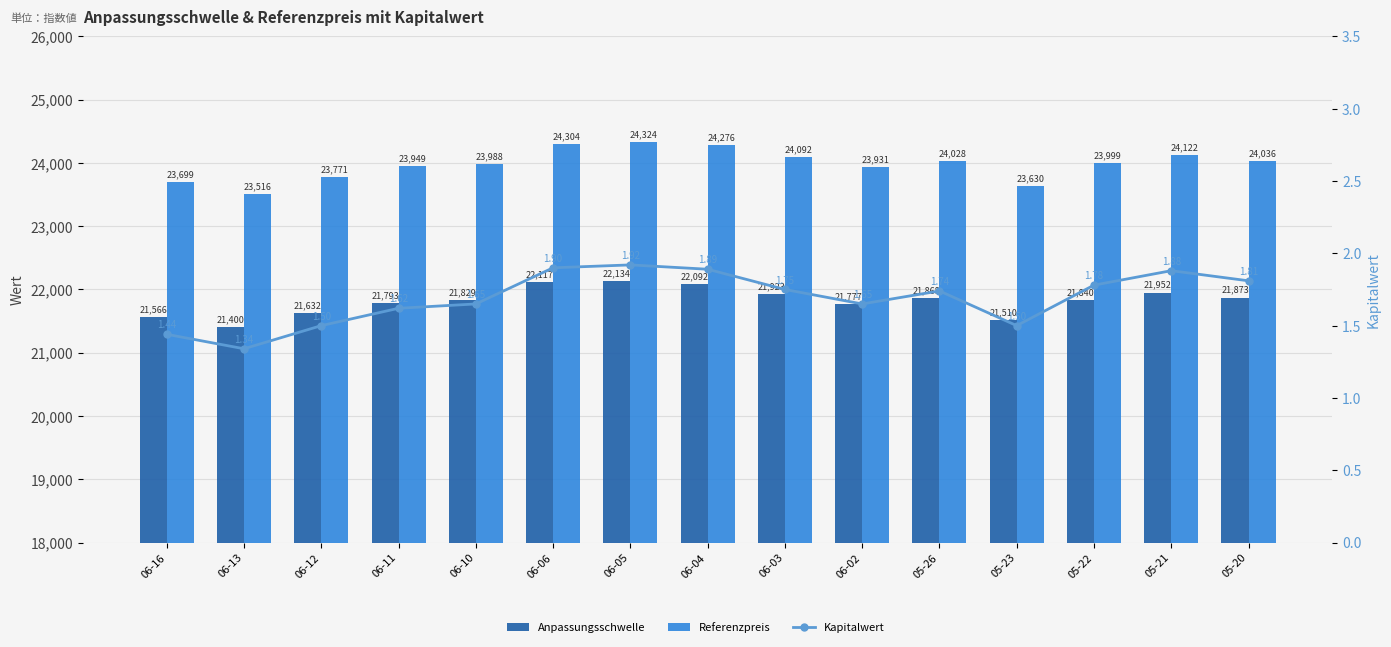

How many Kapitalwert values are between 1 and 2?

15